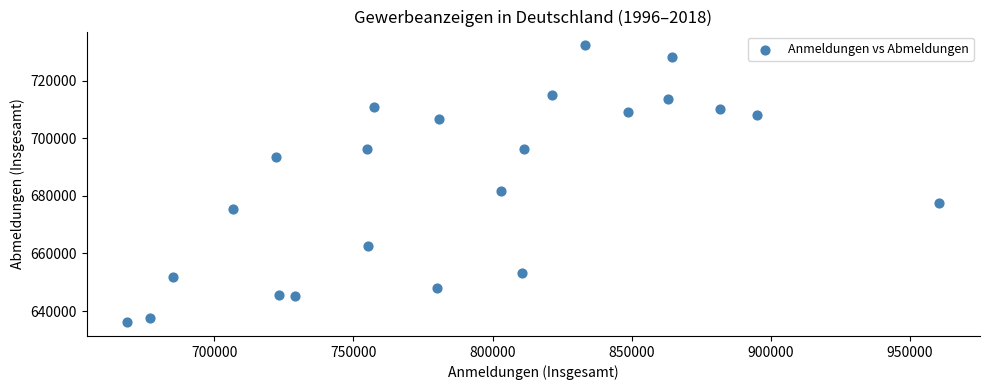

What Y value in the scatter plot is closest to 684217?

681864